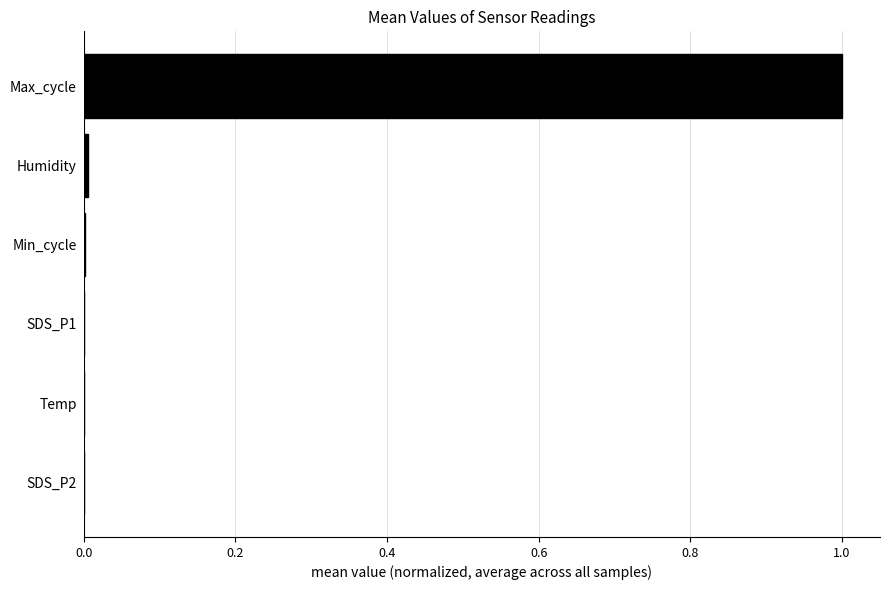

Is it true that the value at Temp is 0.0?

True